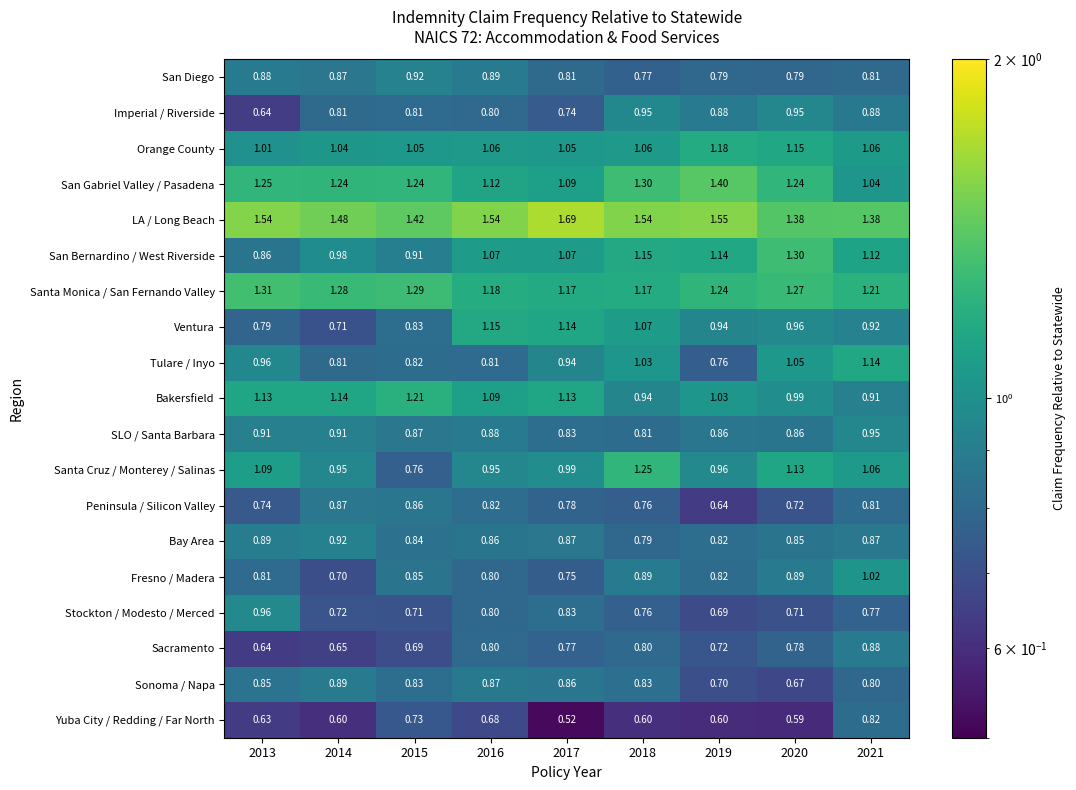

Which series has the largest range (max minus min)?

Santa Cruz / Monterey / Salinas